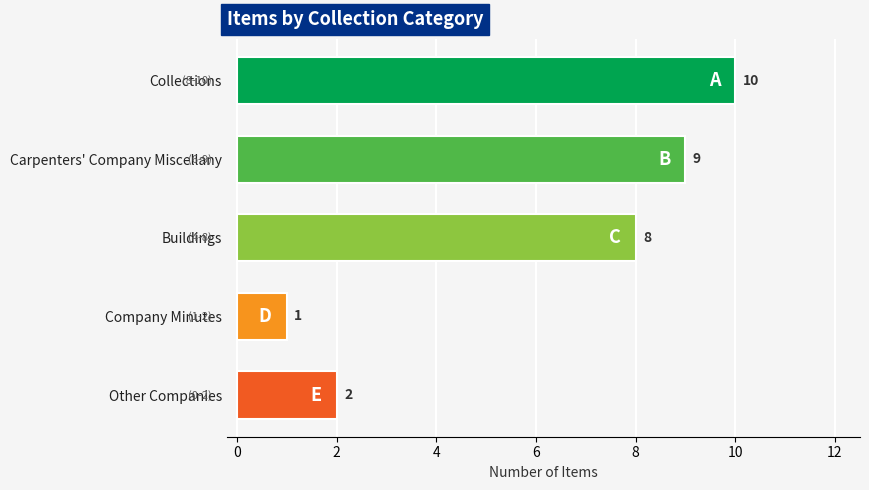

Count the values in the range 2 to 9.

3